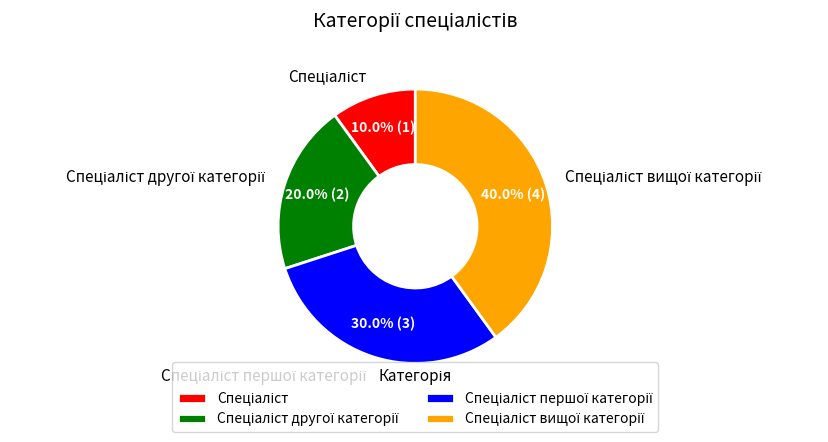

To the nearest percent, what is the difference between the largest and smallest slice percentages?

30%